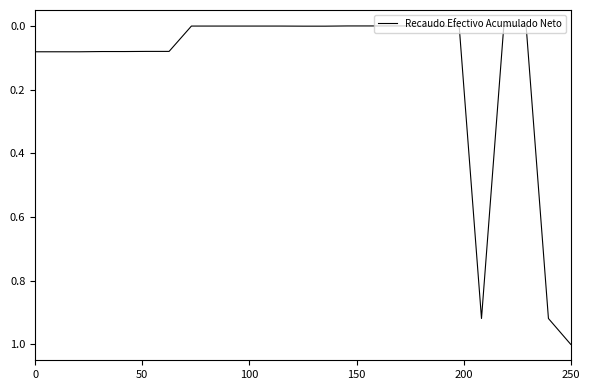

What is the maximum value shown in the chart?

1.0